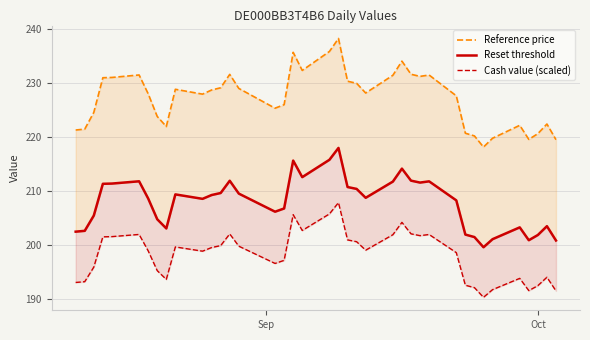

True or false: Reference price has more than 0 interior local peaks.

True